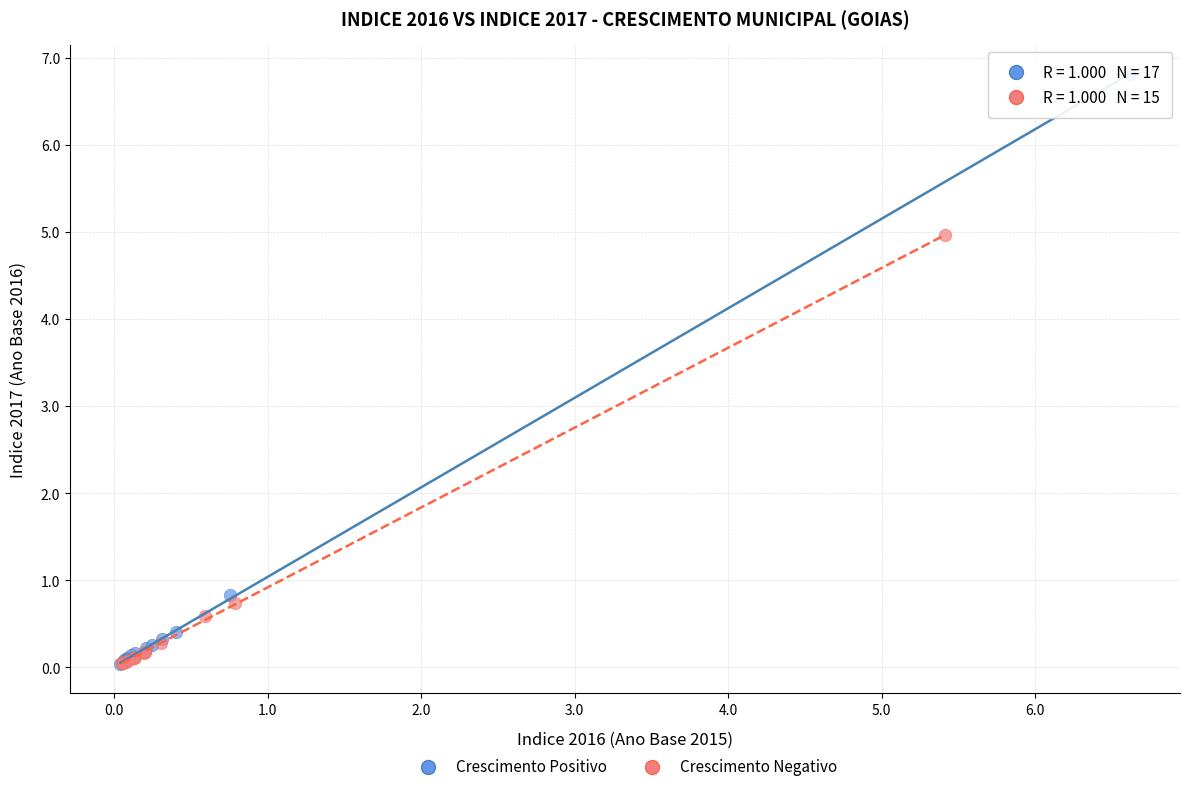

Which series contains the highest Y value?

Crescimento Positivo